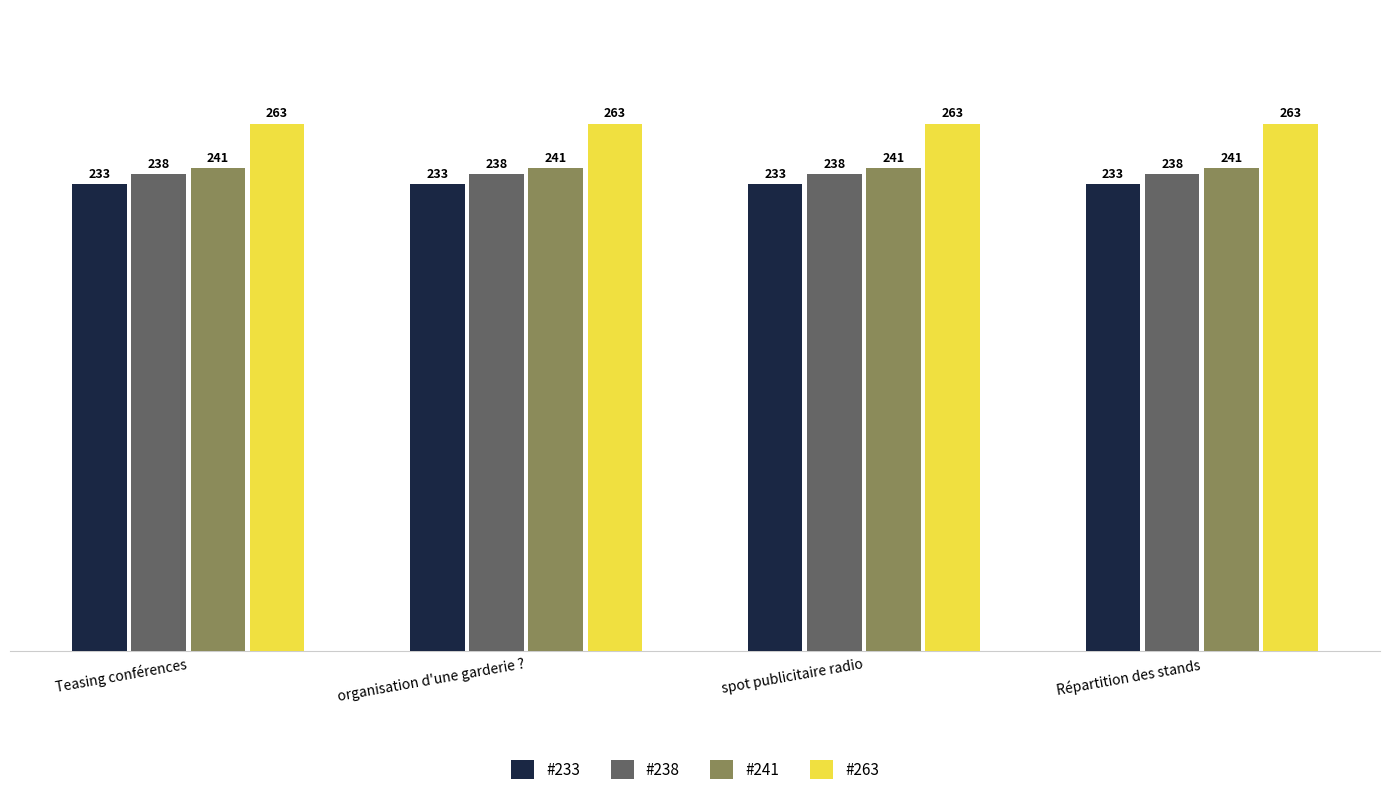

What is the difference between the highest and lowest values at Teasing conférences?

30